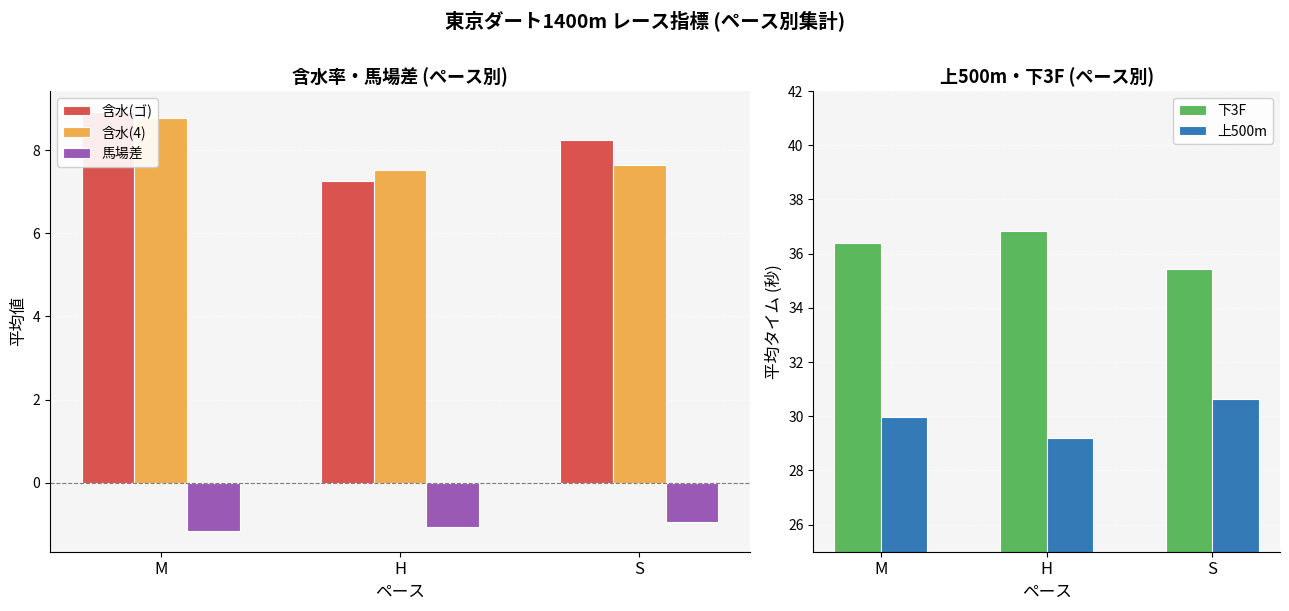

Reading left to right, list all the values displayed in this chart.

含水(ゴ): M=8.9	H=7.2	S=8.2
含水(4): M=8.8	H=7.5	S=7.7
馬場差: M=-1.2	H=-1.1	S=-0.9
下3F: M=36.4	H=36.8	S=35.5
上500m: M=30.0	H=29.2	S=30.6